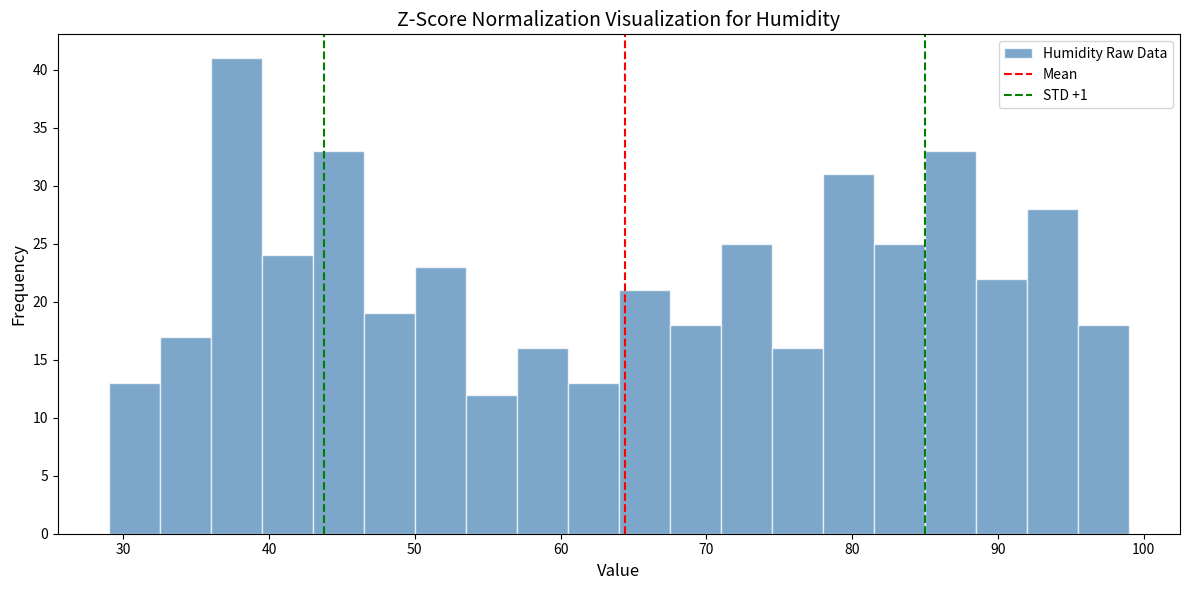

Around what value on the x-axis is the tallest bar? Give the approximate position of its centre, as read against the axis.

38